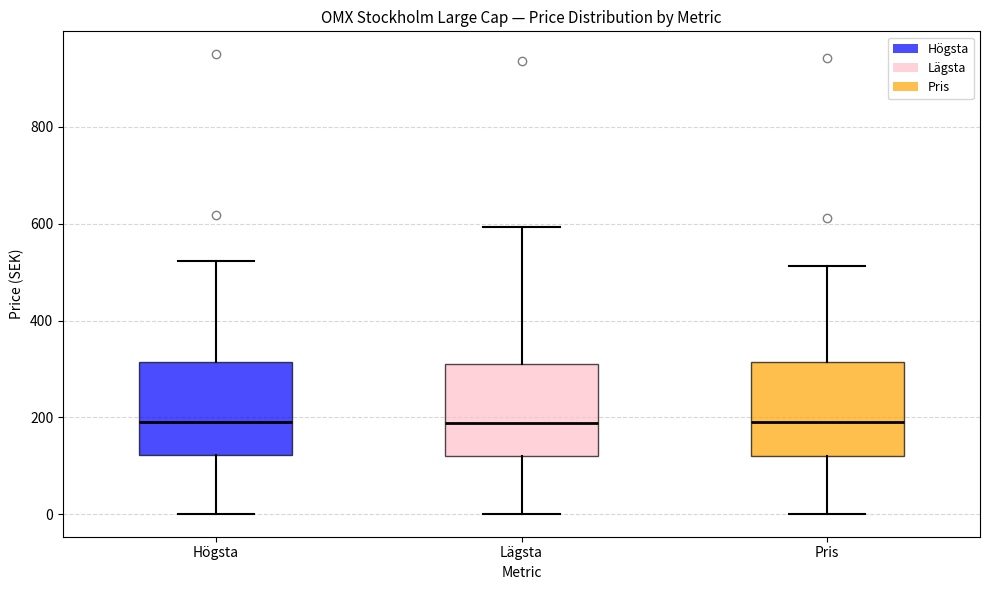

Where does the upper whisker of the box for Lägsta end on the y-axis? The values are not printed on the chart, so give them approximately, as read against the axis.

600